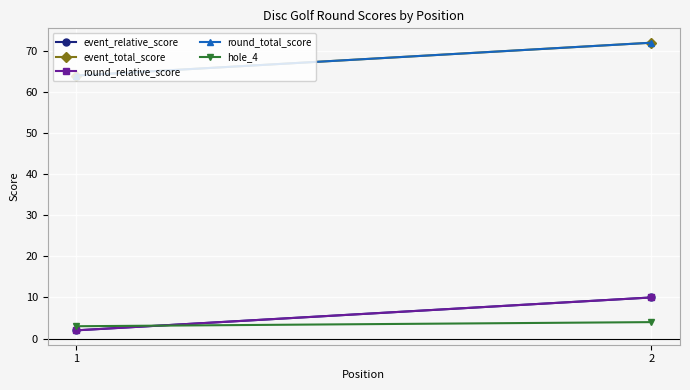

Rank the series at 1 from highest to lowest value.

event_total_score, round_total_score, hole_4, event_relative_score, round_relative_score